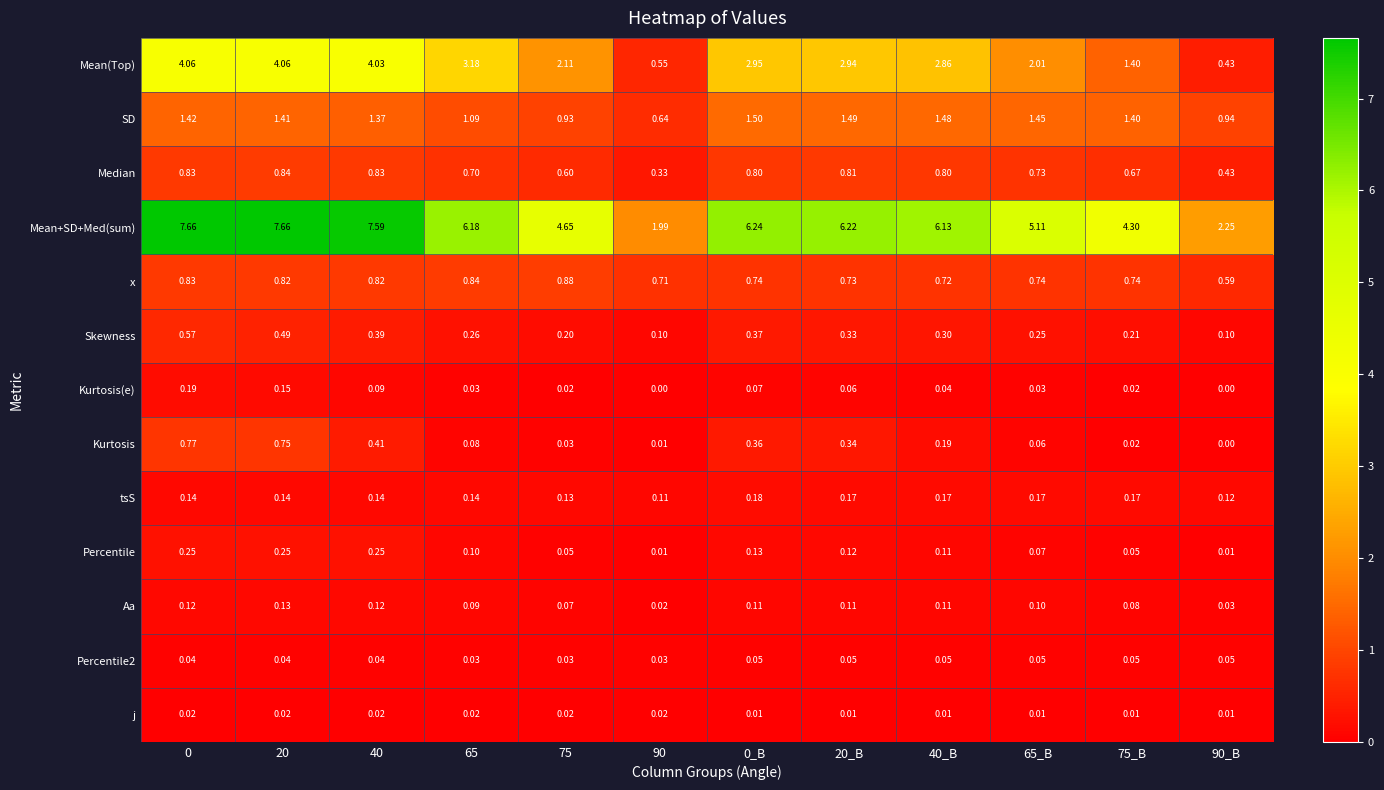

Which series has the widest spread of values?

Mean+SD+Med(sum)